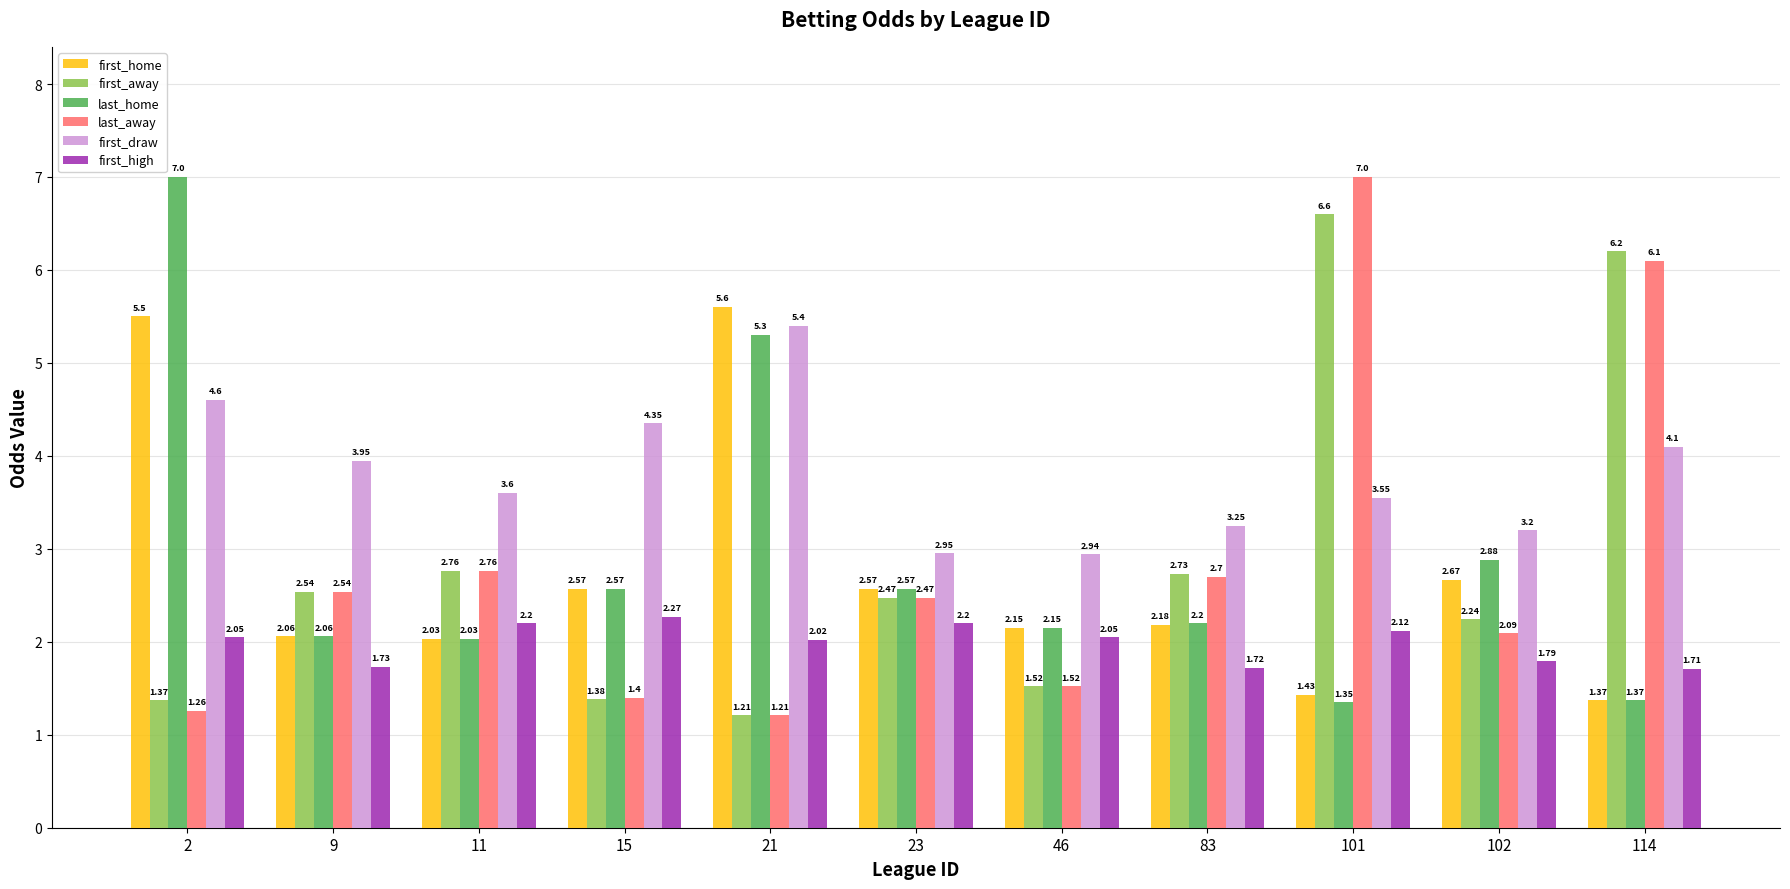

At how many categories does at least one series exceed 6?

3